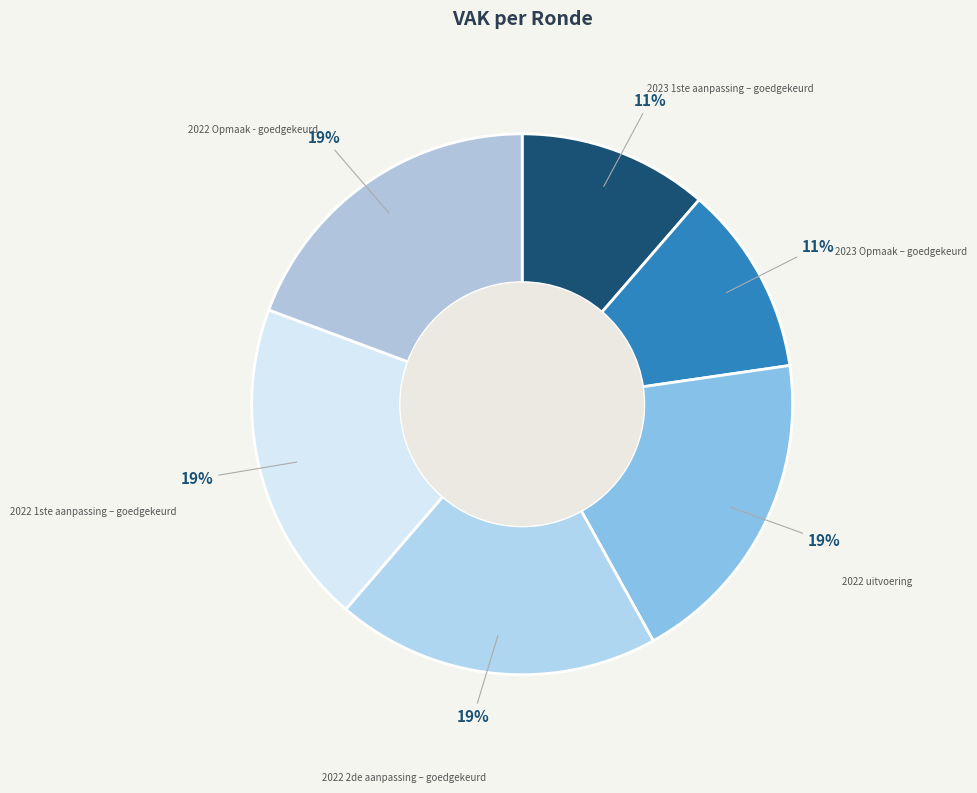

How many segments does this pie chart have?

6